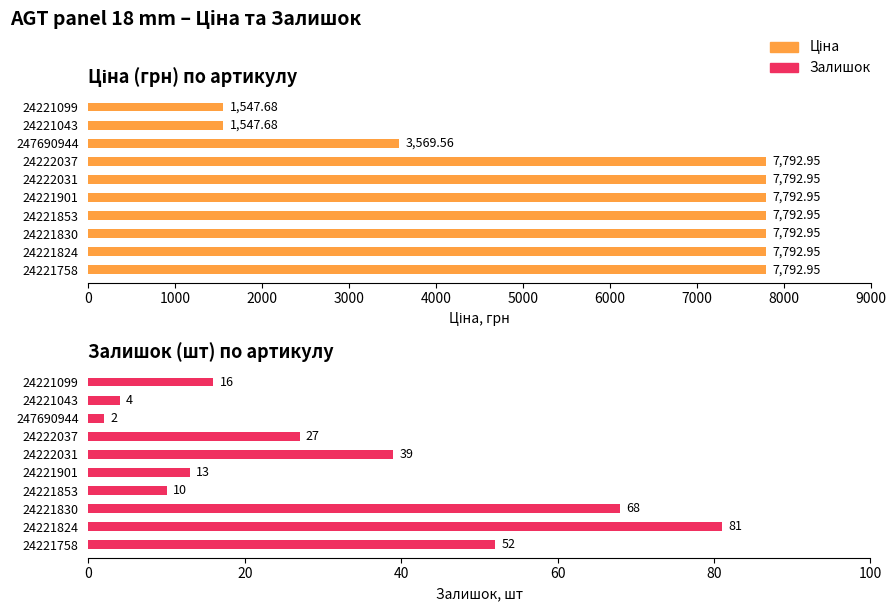

Reading right to left, extract all data points from this chart.

Ціна: 7792.9	7792.9	7792.9	7792.9	7792.9	7792.9	7792.9	3569.6	1547.7	1547.7
Залишок: 52.0	81.0	68.0	10.0	13.0	39.0	27.0	2.0	4.0	16.0